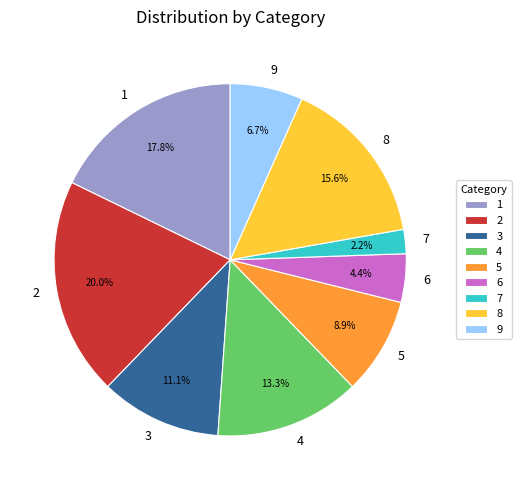

Which slice is the largest?

2